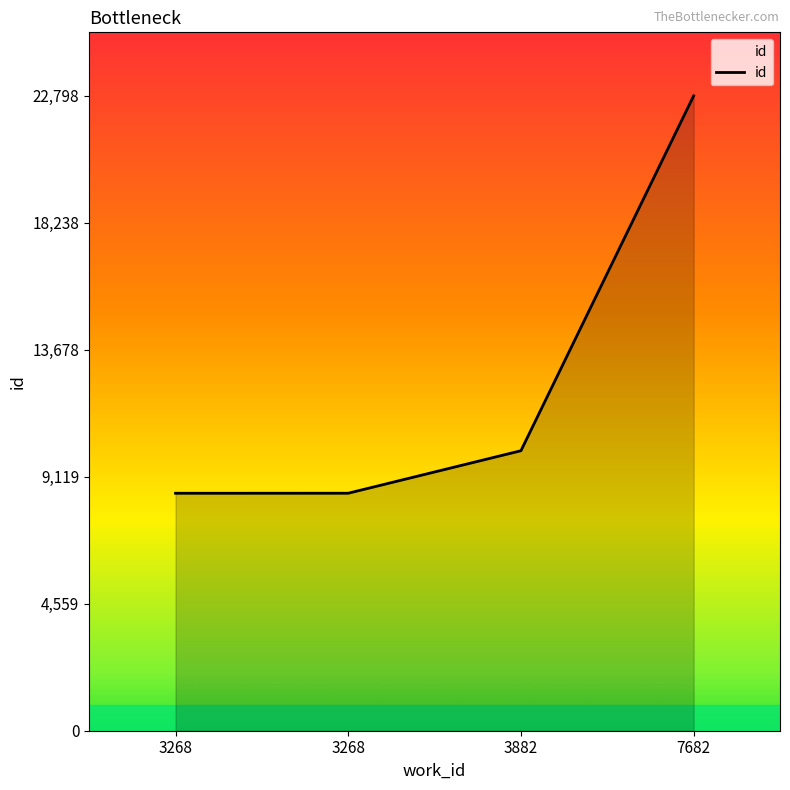

How many lines are shown in the chart?

1